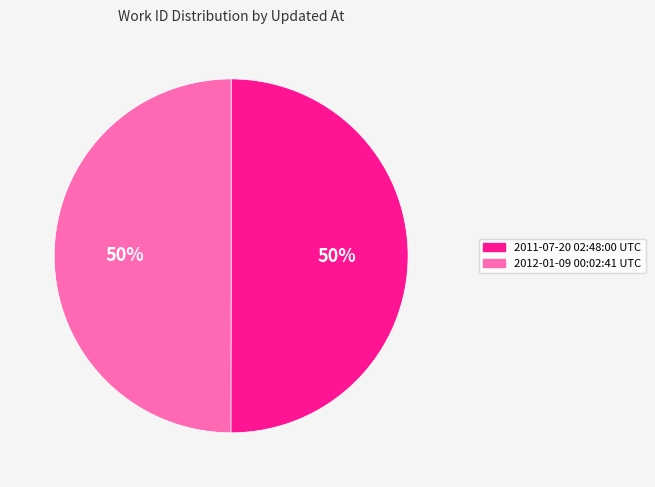

To the nearest percent, what is the combined percentage of 2012-01-09 00:02:41 UTC and 2011-07-20 02:48:00 UTC?

100%